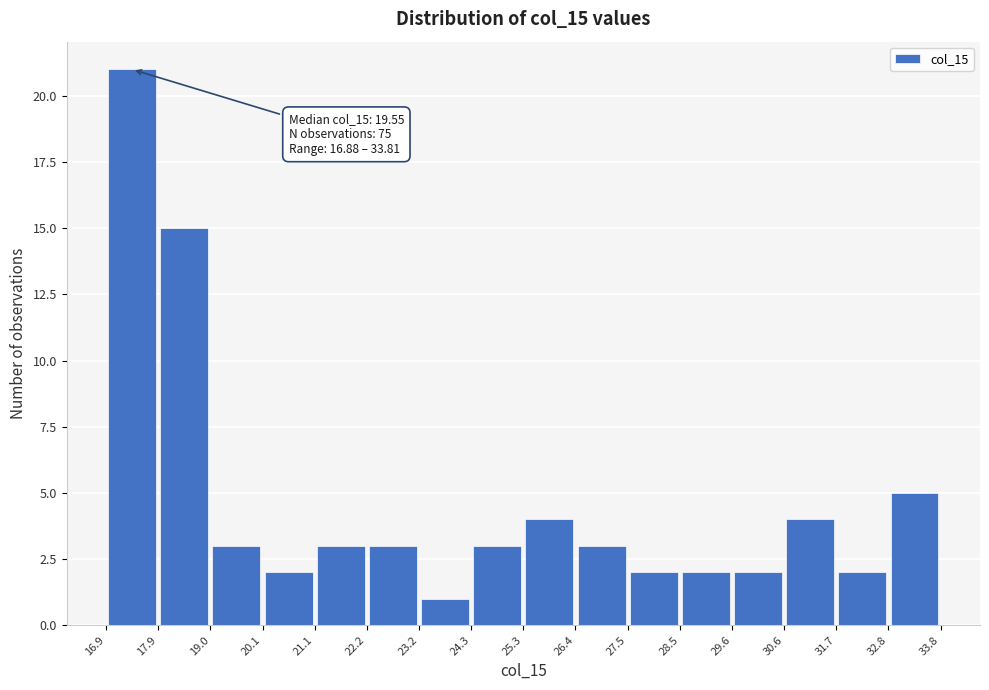

Over which range of the x-axis is the bar tallest?

16.9 to 17.9